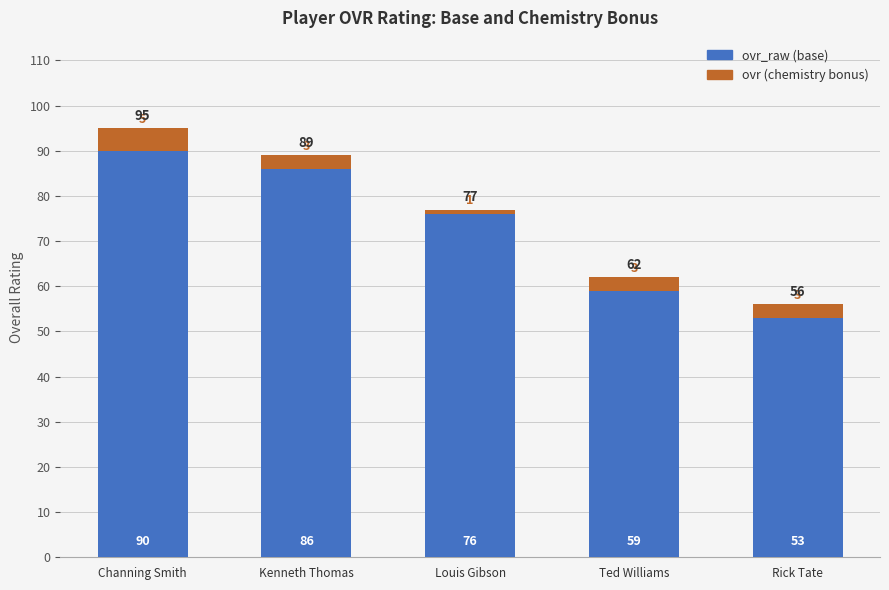

Rank the categories by ovr_raw (base) value from lowest to highest.

Rick Tate, Ted Williams, Louis Gibson, Kenneth Thomas, Channing Smith